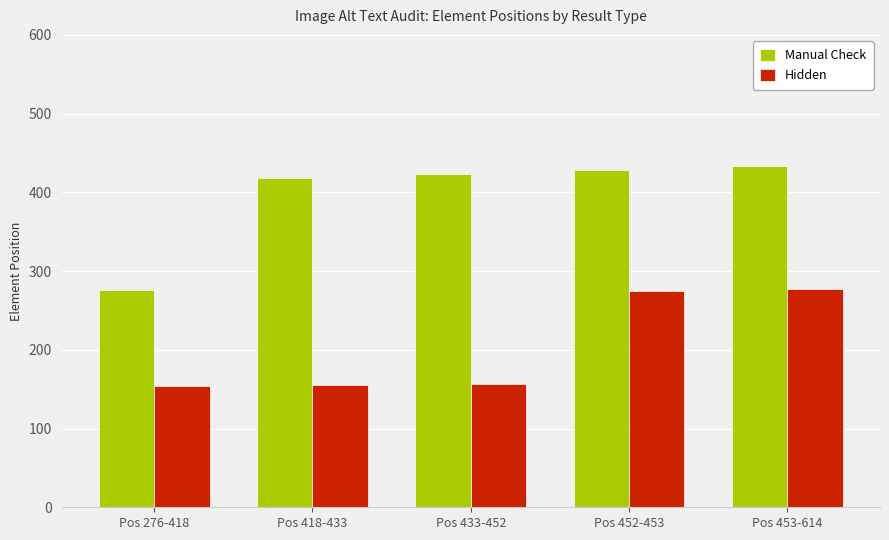

Is it true that Hidden equals 156 at Pos 433-452?

True